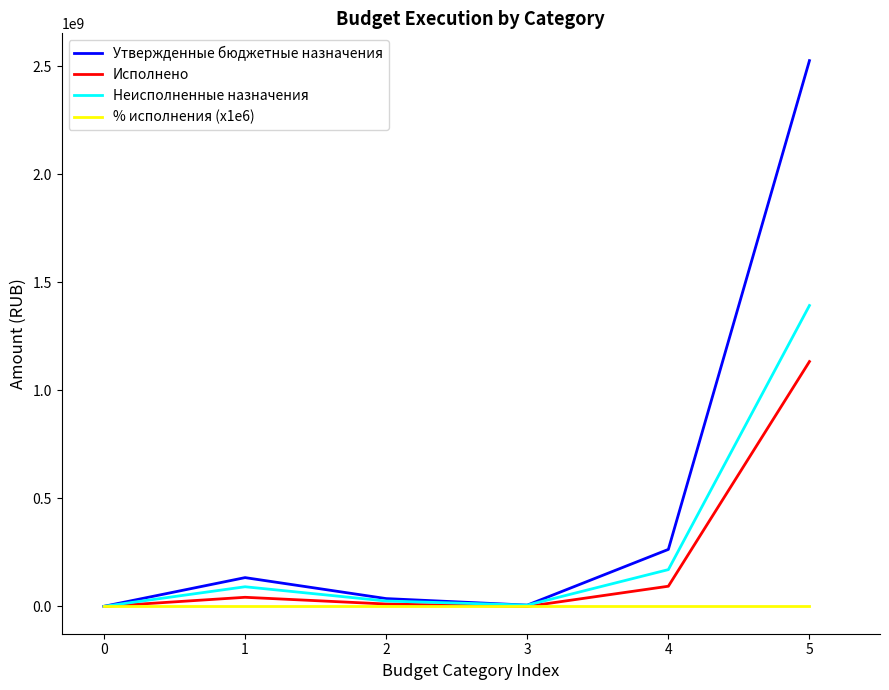

What are all the series names shown in the legend?

Утвержденные бюджетные назначения, Исполнено, Неисполненные назначения, % исполнения (x1e6)